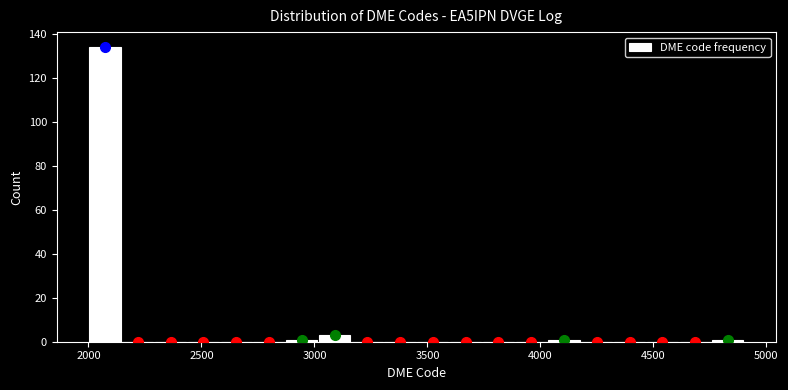

Around what value on the x-axis is the tallest bar? Give the approximate position of its centre, as read against the axis.

2050